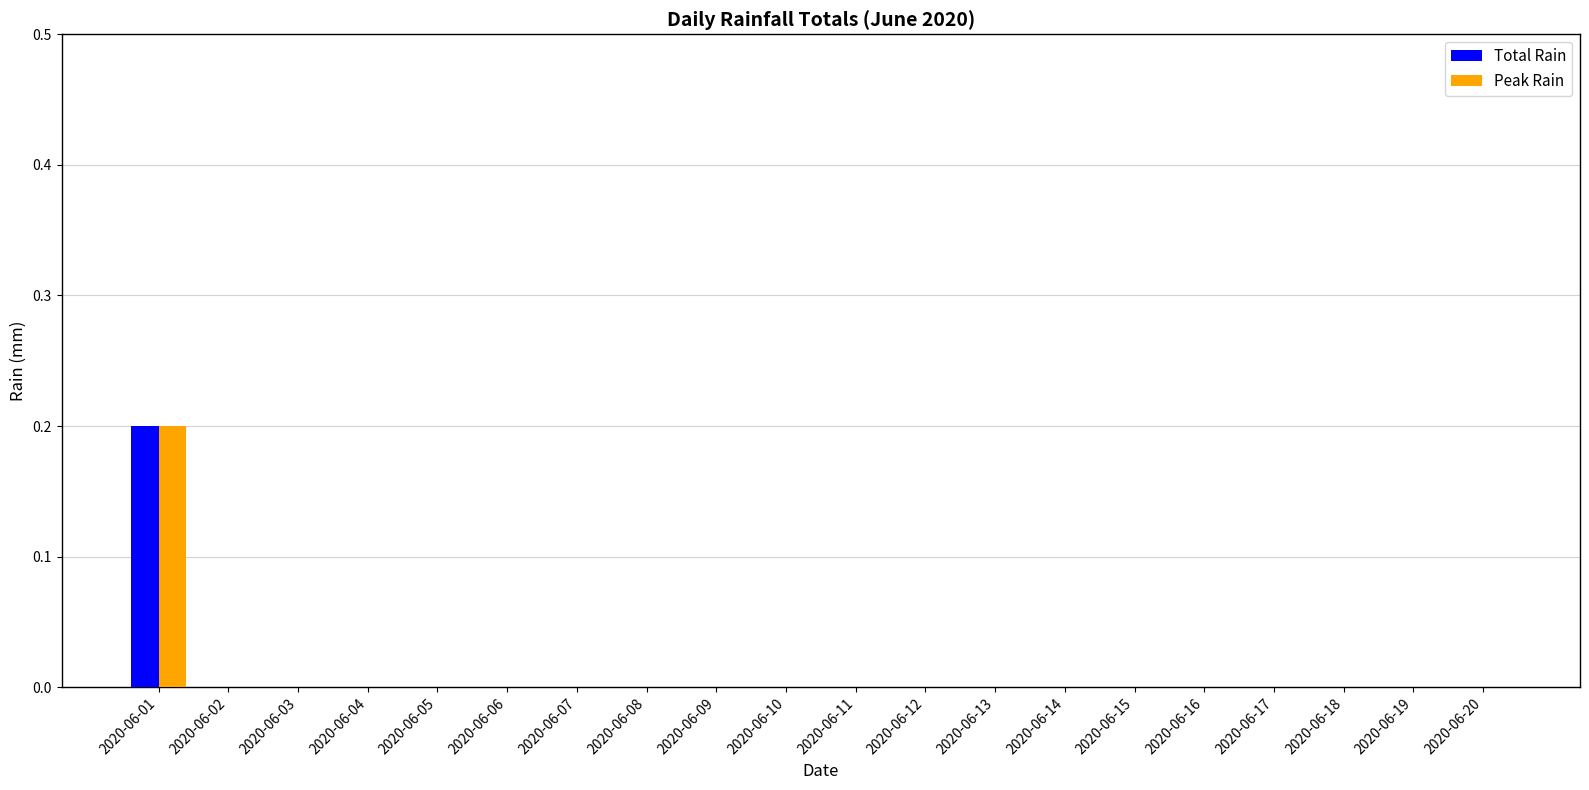

Is it true that Peak Rain equals 0.0 at 2020-06-15?

True